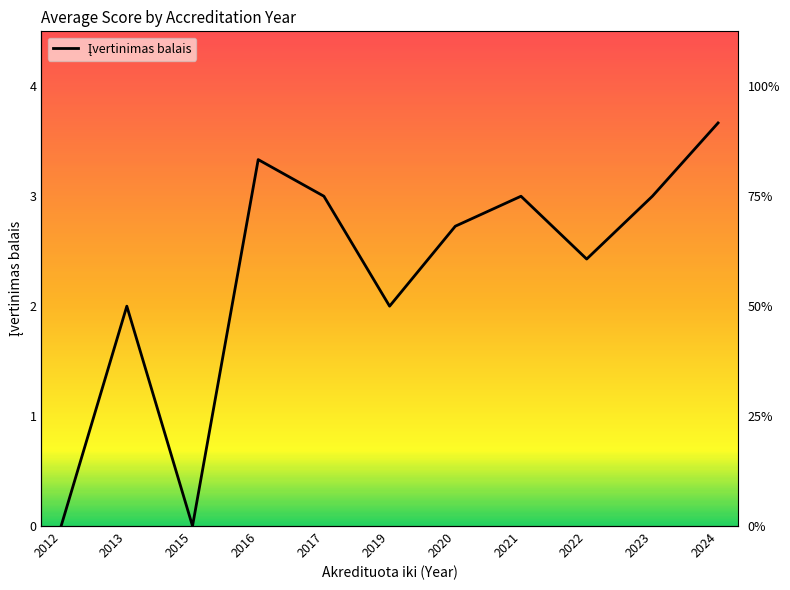

List the labels in order of value, largest first.

2024, 2016, 2017, 2021, 2023, 2020, 2022, 2013, 2019, 2012, 2015